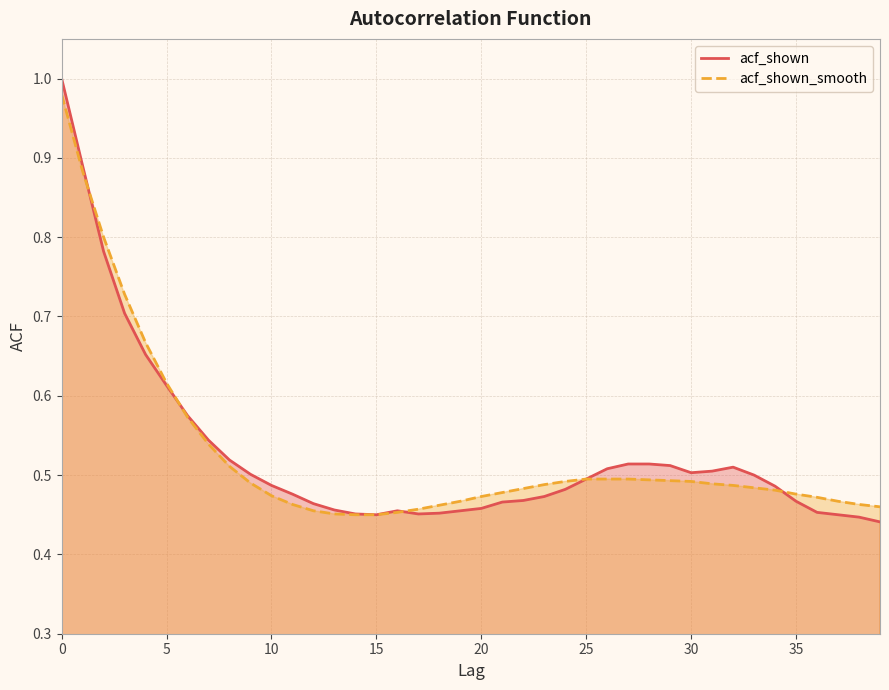

At 34, list the series in order from smallest to largest.

acf_shown_smooth, acf_shown